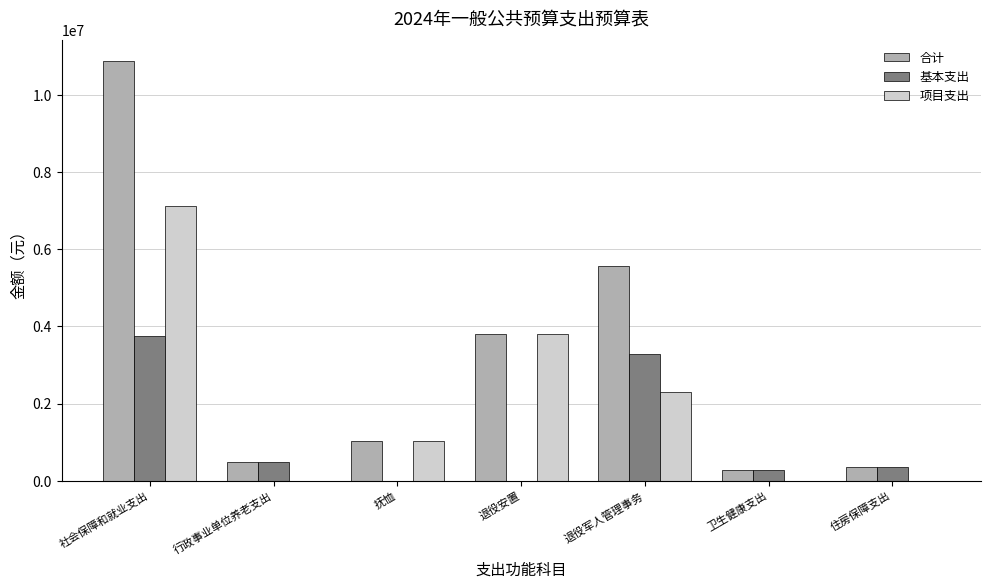

Reading left to right, transcribe all the data shown in this chart.

合计: 10873812.4	489546.4	1016400.0	3800000.0	5567866.0	284447.9	350755.4
基本支出: 3762412.4	489546.4	0.0	0.0	3272866.0	284447.9	350755.4
项目支出: 7111400.0	0.0	1016400.0	3800000.0	2295000.0	0.0	0.0